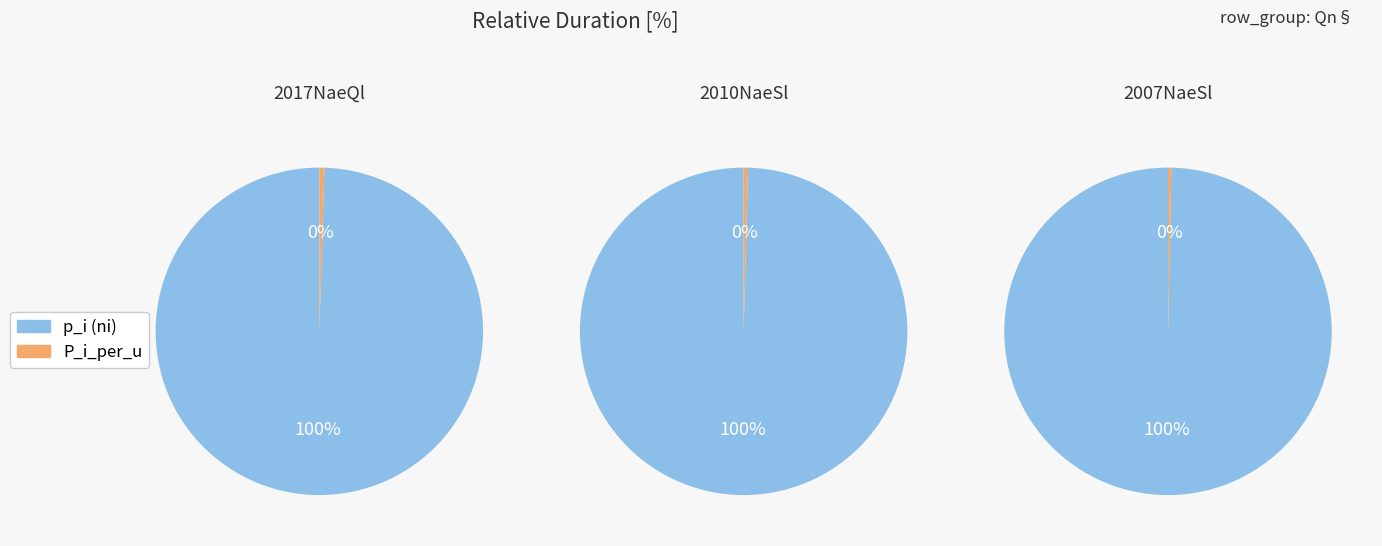

Rank the categories by 2007NaeSl_nichinichi value from highest to lowest.

0, 1